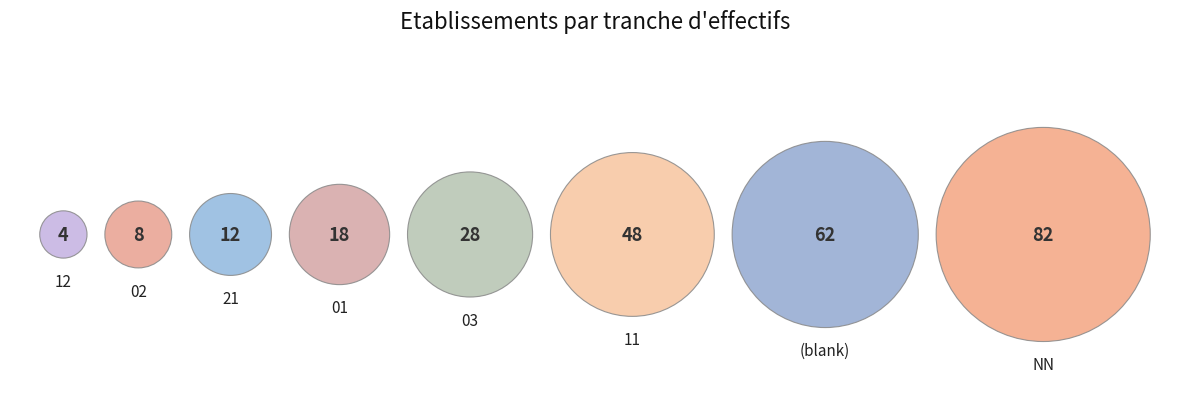

What portion of the pie excludes ?

78.8%